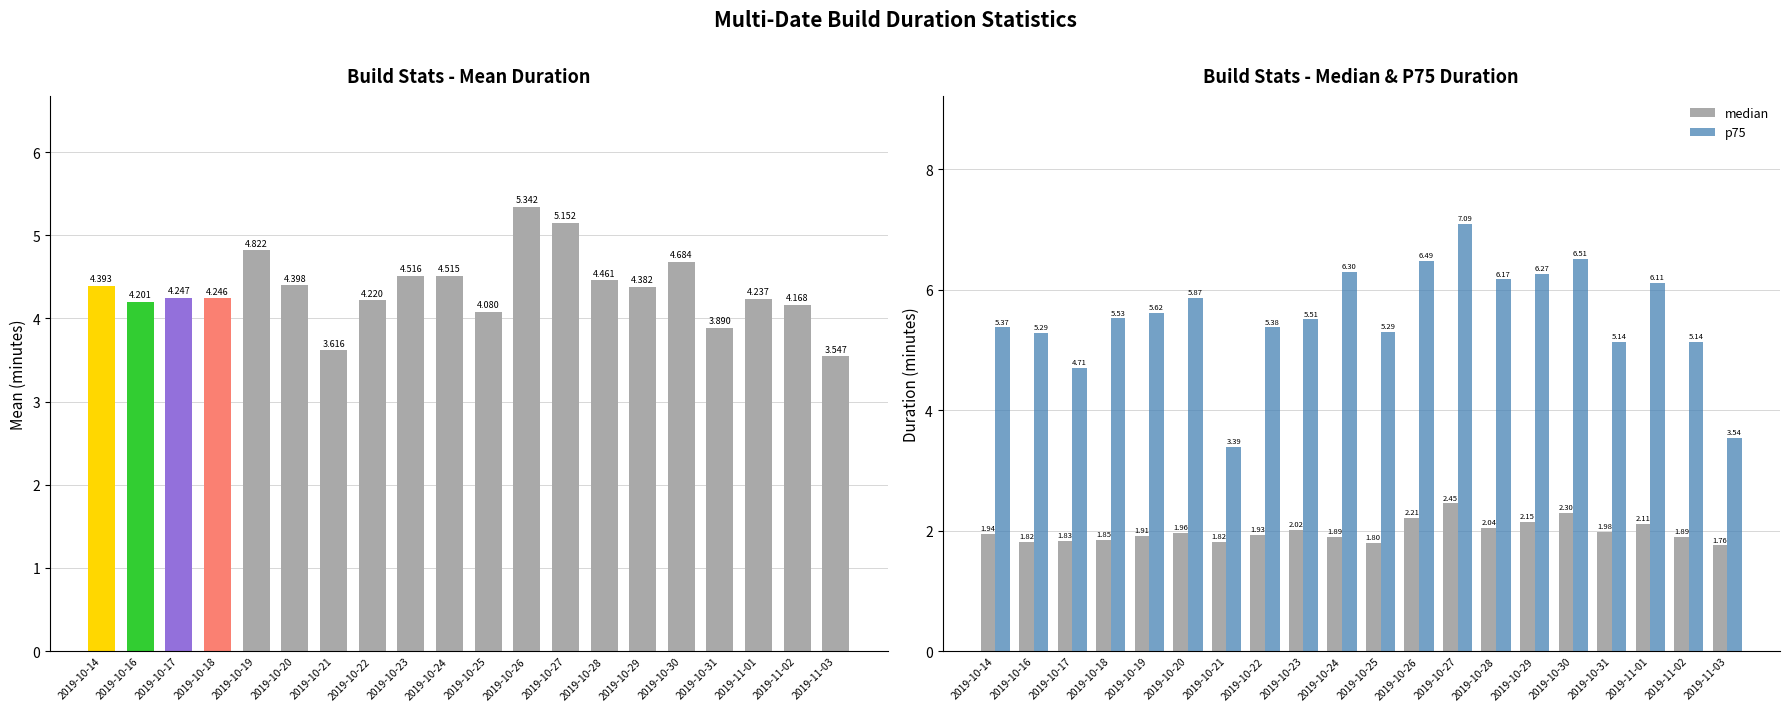

Reading left to right, list all the values displayed in this chart.

mean: 4.4	4.2	4.2	4.2	4.8	4.4	3.6	4.2	4.5	4.5	4.1	5.3	5.2	4.5	4.4	4.7	3.9	4.2	4.2	3.5
median: 1.9	1.8	1.8	1.8	1.9	2.0	1.8	1.9	2.0	1.9	1.8	2.2	2.5	2.0	2.2	2.3	2.0	2.1	1.9	1.8
p75: 5.4	5.3	4.7	5.5	5.6	5.9	3.4	5.4	5.5	6.3	5.3	6.5	7.1	6.2	6.3	6.5	5.1	6.1	5.1	3.5